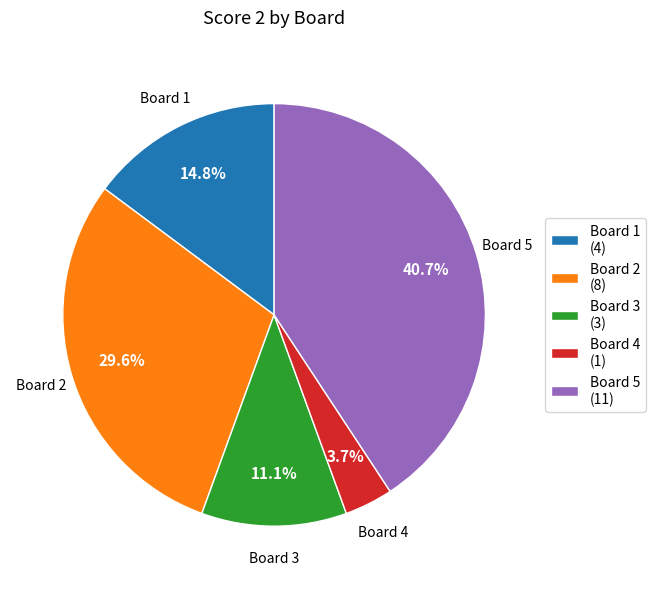

What percentage do Board 1 (4) and Board 5 (11) together represent?

55.6%